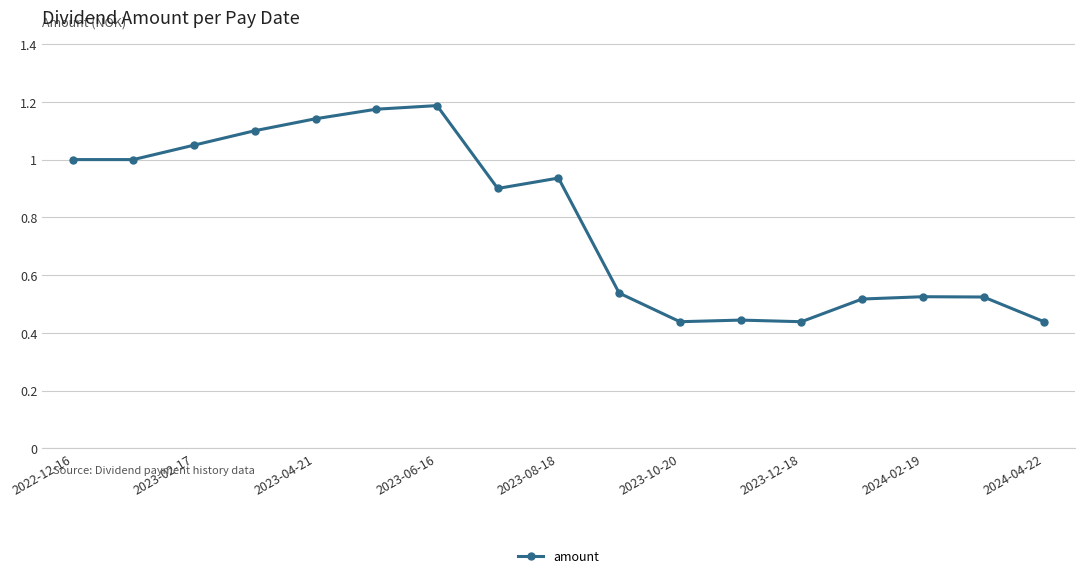

What is the sum of all values?

13.4